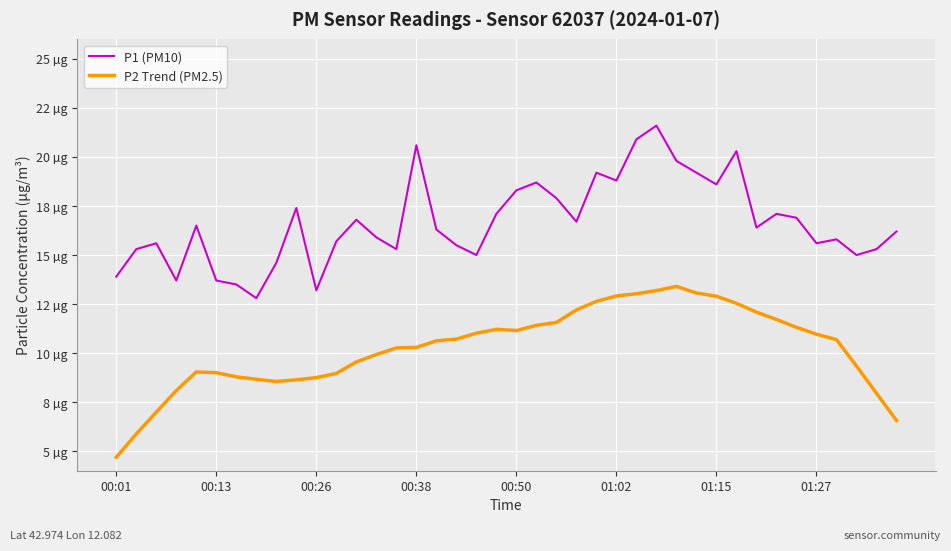

What is the value of the P1 (PM10) point at the 12th from the left?

15.7